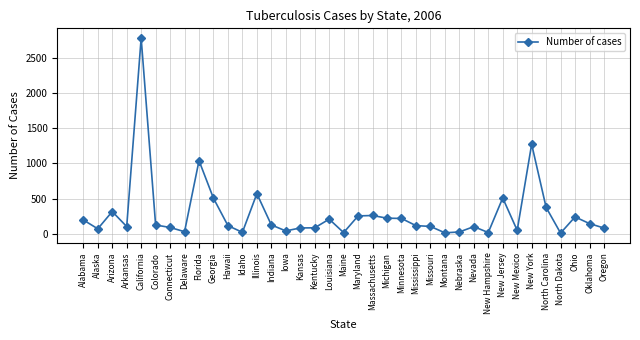

Where is the data nearest to the value 1394?

New York